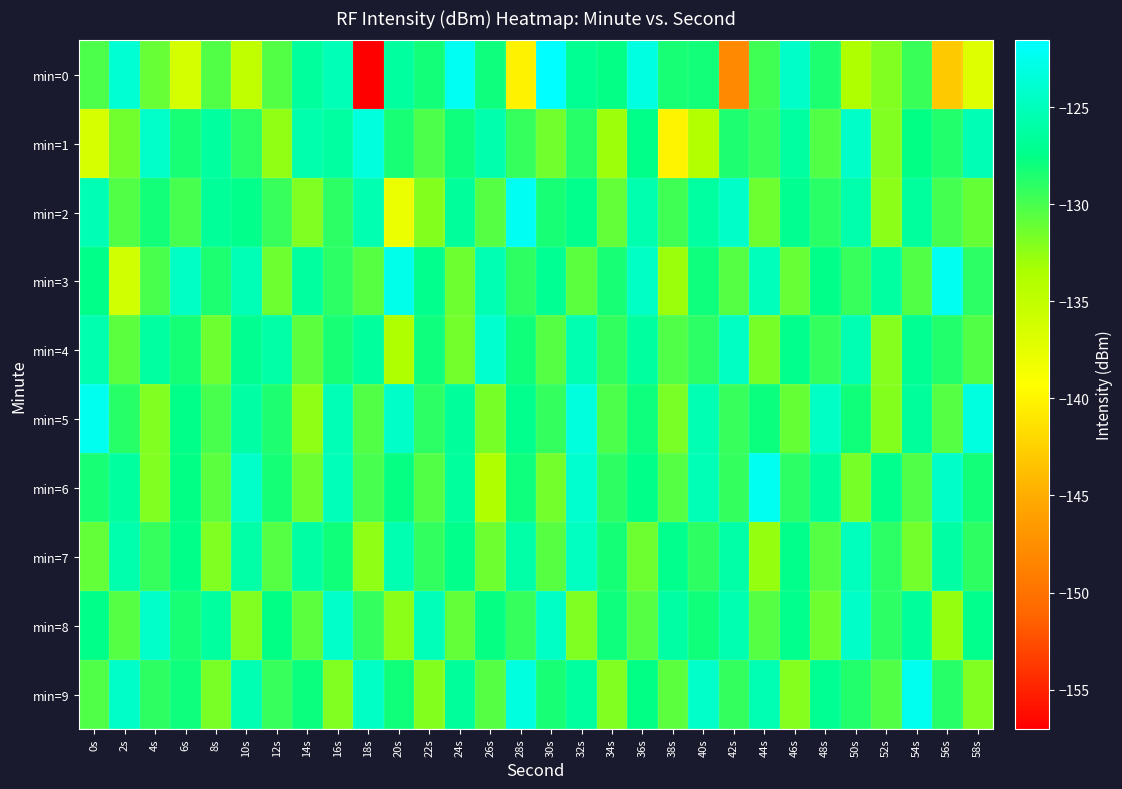

Reading left to right, what are all the values shown in this chart?

min=0: 0s=-130.1	2s=-123.8	4s=-131.1	6s=-136.4	8s=-130.3	10s=-134.9	12s=-130.4	14s=-126.4	16s=-125.2	18s=-157.0	20s=-126.4	22s=-128.1	24s=-122.1	26s=-128.0	28s=-140.1	30s=-121.6	32s=-126.9	34s=-127.7	36s=-123.0	38s=-128.3	40s=-128.1	42s=-148.0	44s=-129.7	46s=-124.3	48s=-128.5	50s=-133.9	52s=-132.0	54s=-129.5	56s=-143.0	58s=-137.1
min=1: 0s=-136.5	2s=-131.5	4s=-124.2	6s=-128.3	8s=-126.3	10s=-129.0	12s=-132.5	14s=-125.7	16s=-126.3	18s=-123.3	20s=-128.3	22s=-130.1	24s=-128.0	26s=-125.7	28s=-129.3	30s=-131.5	32s=-128.9	34s=-133.0	36s=-127.5	38s=-140.0	40s=-134.1	42s=-128.5	44s=-129.5	46s=-126.2	48s=-130.3	50s=-124.3	52s=-132.0	54s=-127.5	56s=-128.7	58s=-125.3
min=2: 0s=-125.3	2s=-130.3	4s=-128.1	6s=-130.0	8s=-126.7	10s=-127.3	12s=-129.5	14s=-131.9	16s=-129.0	18s=-125.5	20s=-138.0	22s=-132.1	24s=-126.5	26s=-130.5	28s=-122.2	30s=-128.3	32s=-127.3	34s=-131.0	36s=-125.5	38s=-129.7	40s=-126.3	42s=-124.3	44s=-131.3	46s=-127.1	48s=-129.0	50s=-125.7	52s=-132.3	54s=-126.5	56s=-129.9	58s=-131.0
min=3: 0s=-127.5	2s=-136.0	4s=-130.1	6s=-124.5	8s=-128.5	10s=-125.2	12s=-131.3	14s=-126.3	16s=-129.0	18s=-130.5	20s=-122.7	22s=-127.3	24s=-131.3	26s=-125.3	28s=-129.1	30s=-127.0	32s=-130.7	34s=-128.3	36s=-124.5	38s=-132.9	40s=-128.0	42s=-130.5	44s=-125.0	46s=-131.1	48s=-127.5	50s=-129.5	52s=-126.2	54s=-130.3	56s=-122.3	58s=-129.0
min=4: 0s=-125.5	2s=-130.7	4s=-126.3	6s=-128.3	8s=-131.3	10s=-127.1	12s=-126.0	14s=-130.7	16s=-128.3	18s=-126.5	20s=-133.9	22s=-128.0	24s=-131.5	26s=-124.0	28s=-128.1	30s=-130.5	32s=-125.5	34s=-129.2	36s=-126.3	38s=-130.3	40s=-129.0	42s=-124.5	44s=-131.7	46s=-127.3	48s=-129.3	50s=-125.3	52s=-132.1	54s=-127.0	56s=-128.7	58s=-130.3
min=5: 0s=-122.5	2s=-128.9	4s=-132.0	6s=-127.5	8s=-130.0	10s=-126.1	12s=-128.5	14s=-132.5	16s=-125.2	18s=-130.3	20s=-124.3	22s=-129.0	24s=-126.5	26s=-131.7	28s=-127.3	30s=-129.3	32s=-123.3	34s=-130.1	36s=-128.0	38s=-131.7	40s=-125.3	42s=-129.5	44s=-127.9	46s=-131.0	48s=-124.5	50s=-128.0	52s=-132.1	54s=-126.5	56s=-130.5	58s=-123.2
min=6: 0s=-128.3	2s=-126.3	4s=-132.0	6s=-127.5	8s=-130.7	10s=-124.3	12s=-128.3	14s=-131.3	16s=-125.1	18s=-130.0	20s=-127.7	22s=-130.3	24s=-126.5	26s=-133.9	28s=-128.0	30s=-131.5	32s=-124.0	34s=-129.1	36s=-127.5	38s=-130.5	40s=-125.2	42s=-129.3	44s=-122.3	46s=-129.0	48s=-126.5	50s=-131.7	52s=-127.3	54s=-130.3	56s=-124.3	58s=-128.1
min=7: 0s=-131.0	2s=-125.7	4s=-129.3	6s=-127.5	8s=-131.9	10s=-126.0	12s=-130.5	14s=-126.0	16s=-128.1	18s=-132.5	20s=-125.5	22s=-129.2	24s=-127.3	26s=-131.3	28s=-126.0	30s=-130.5	32s=-124.7	34s=-128.3	36s=-131.3	38s=-127.3	40s=-129.1	42s=-126.0	44s=-132.7	46s=-127.3	48s=-130.5	50s=-124.9	52s=-129.0	54s=-131.5	56s=-126.0	58s=-129.1
min=8: 0s=-127.5	2s=-130.5	4s=-124.2	6s=-128.3	8s=-126.3	10s=-132.0	12s=-127.5	14s=-130.7	16s=-124.3	18s=-129.3	20s=-132.3	22s=-125.1	24s=-131.0	26s=-127.7	28s=-129.3	30s=-124.5	32s=-131.9	34s=-128.0	36s=-130.5	38s=-126.0	40s=-128.1	42s=-125.5	44s=-130.5	46s=-127.2	48s=-131.3	50s=-124.3	52s=-129.0	54s=-126.5	56s=-132.7	58s=-127.3
min=9: 0s=-130.3	2s=-124.3	4s=-129.1	6s=-128.0	8s=-131.7	10s=-125.3	12s=-129.5	14s=-127.9	16s=-132.0	18s=-124.5	20s=-128.0	22s=-132.1	24s=-126.5	26s=-130.5	28s=-123.2	30s=-128.3	32s=-126.3	34s=-132.0	36s=-127.5	38s=-130.7	40s=-124.3	42s=-129.3	44s=-125.3	46s=-132.1	48s=-127.0	50s=-128.7	52s=-130.3	54s=-122.5	56s=-128.9	58s=-132.0